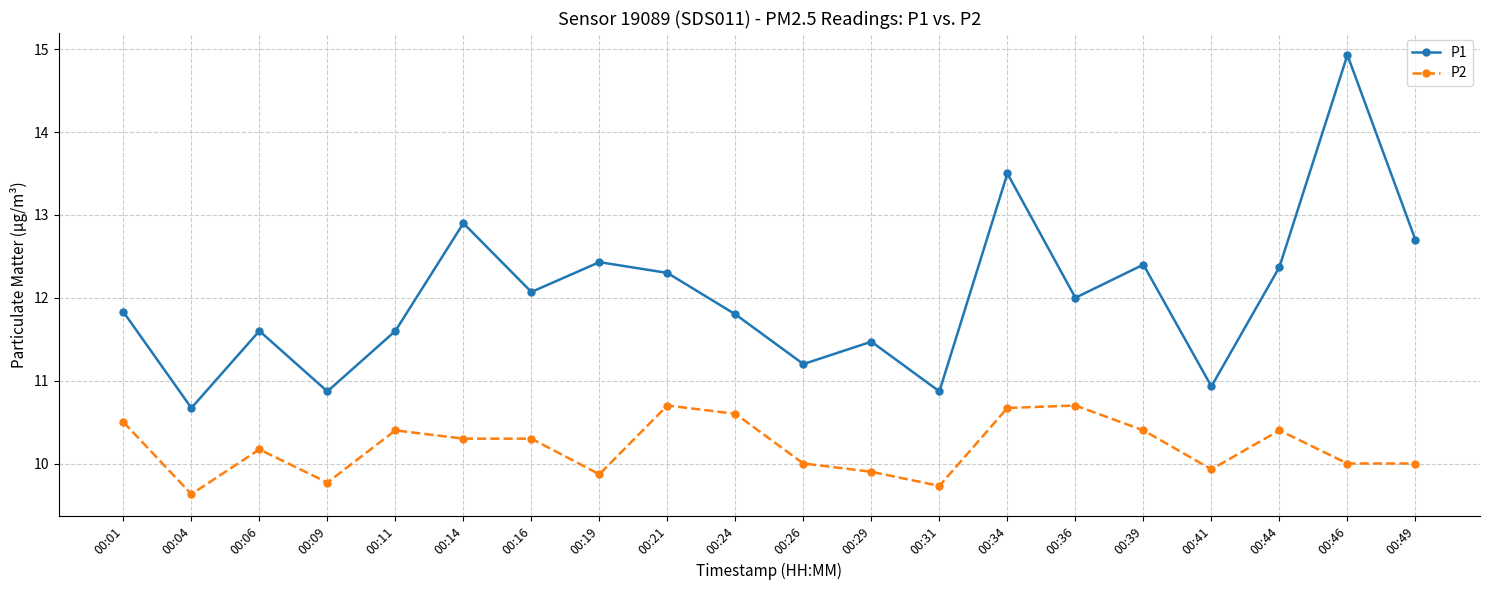

At which category does P1 reach its first local valley?

00:04